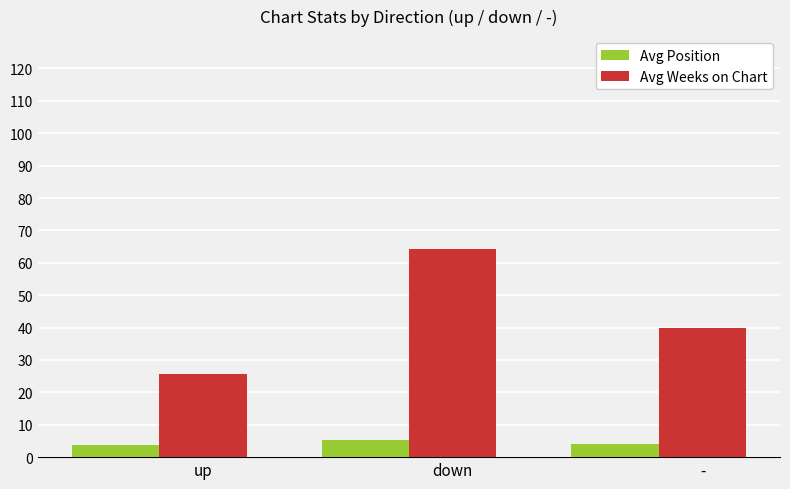

Between up and down, which series saw the biggest shift?

Avg Weeks on Chart